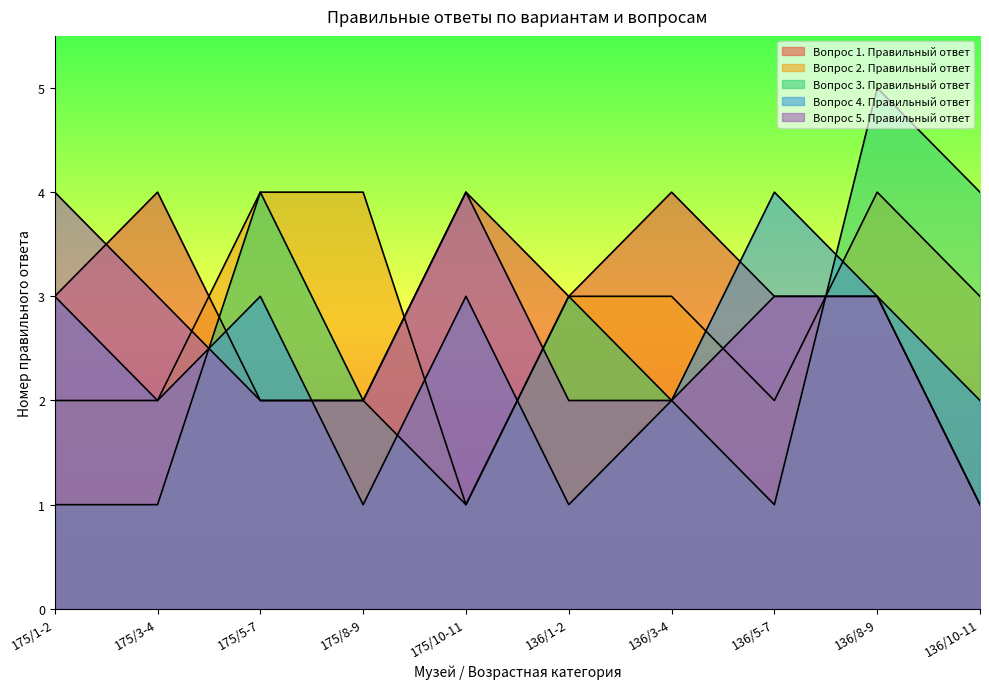

What is the label of the 3rd point from the right?

136/5-7